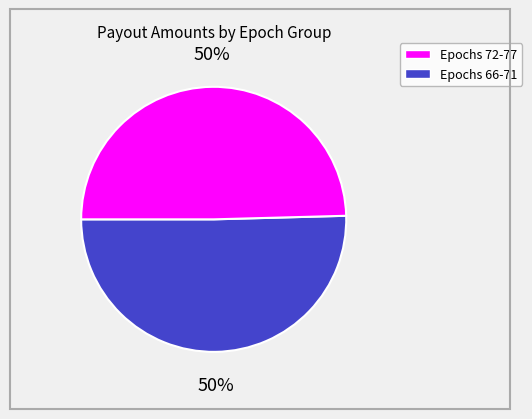

To the nearest percent, what is the average slice percentage?

50%